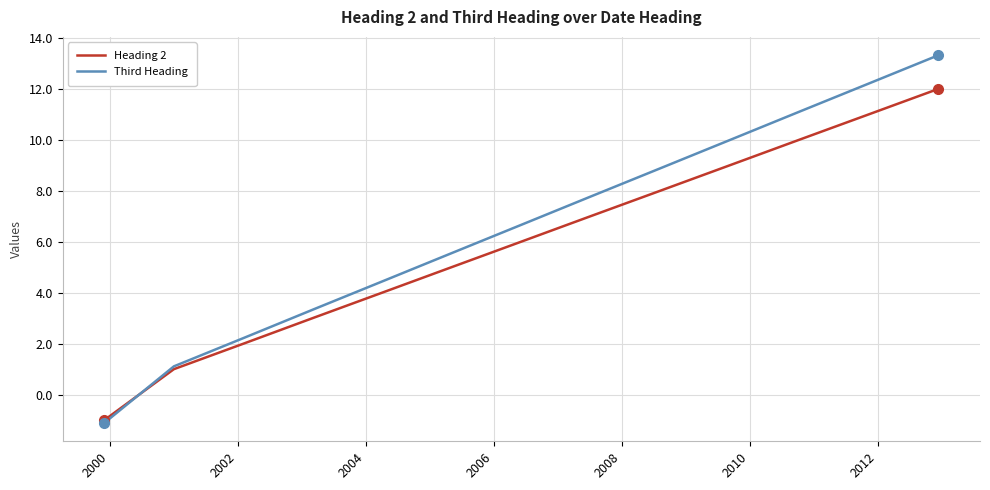

Which series has the largest total across all categories?

Third Heading